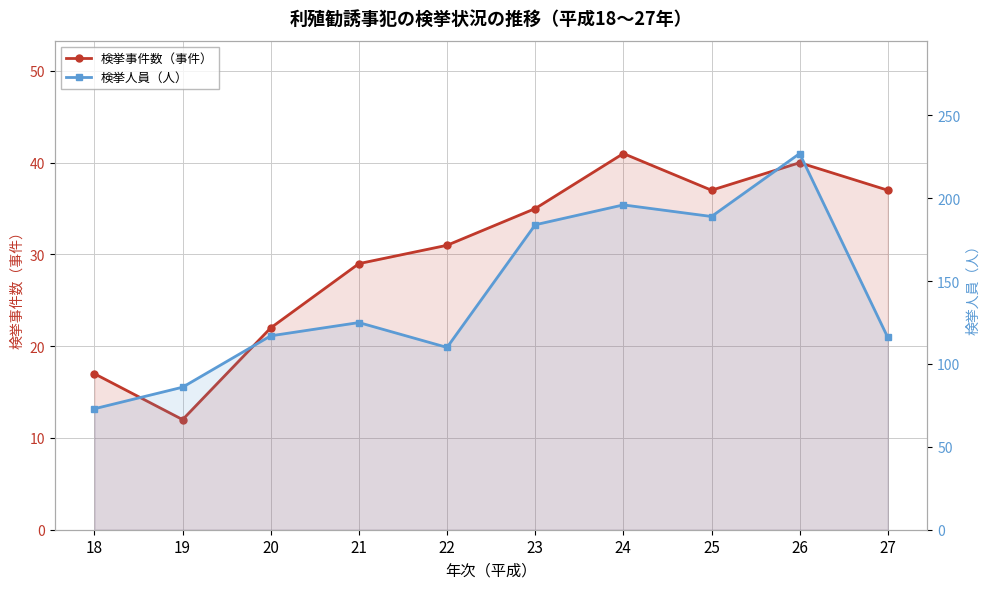

Which series has the largest range (max minus min)?

検挙人員（人）